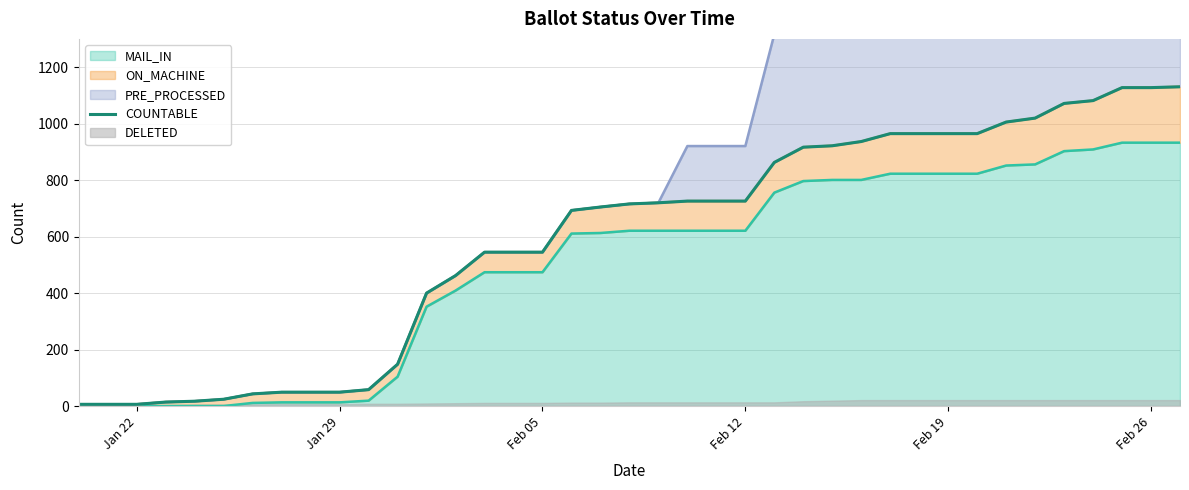

What is the maximum value for MAIL_IN?

933